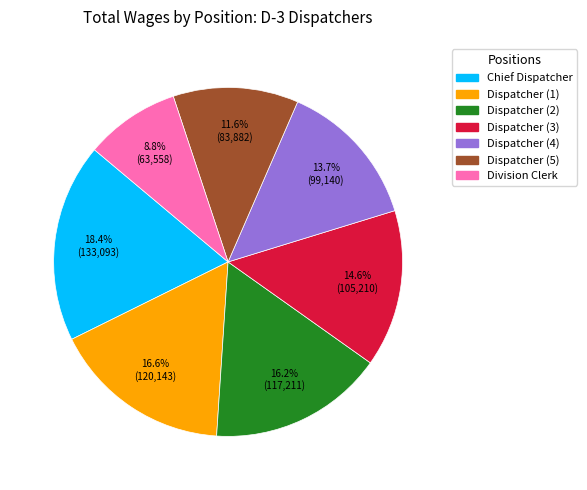

Count the number of slices in the pie.

7